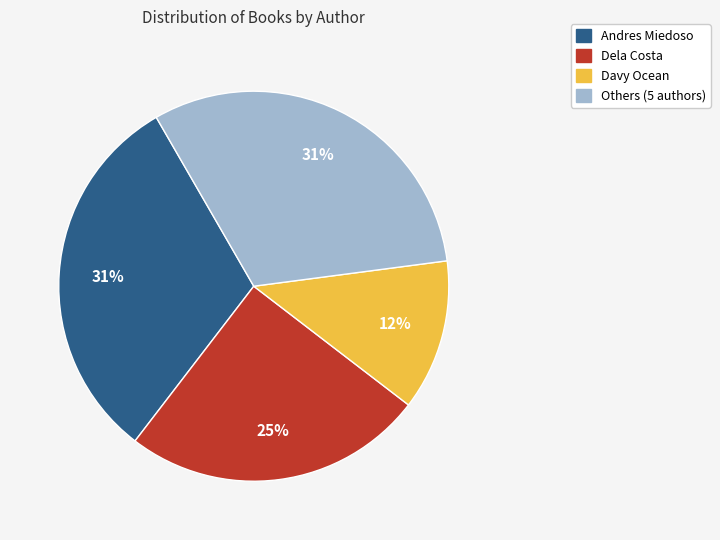

Does any single category account for the majority?

No